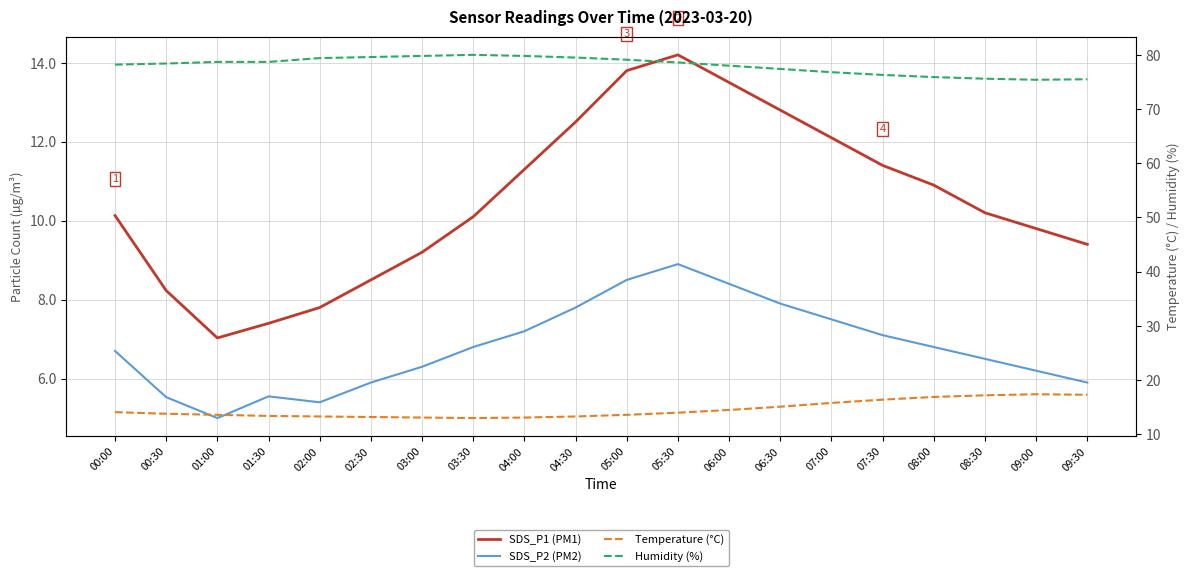

What is the sum of all SDS_P1 (PM1) values?

210.3